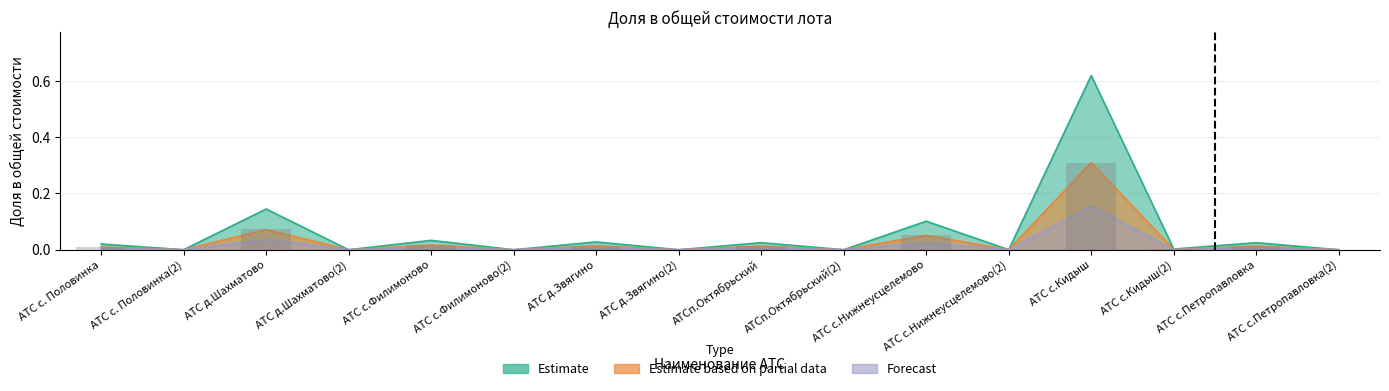

What position from the right is АТСп.Октябрьский?

8